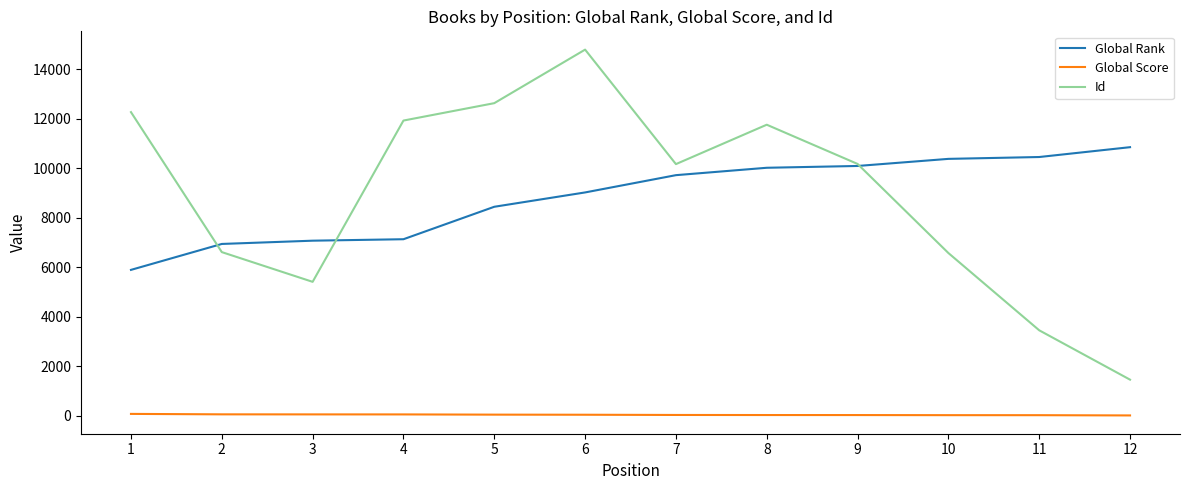

At which category is the sum across all series the highest?

6